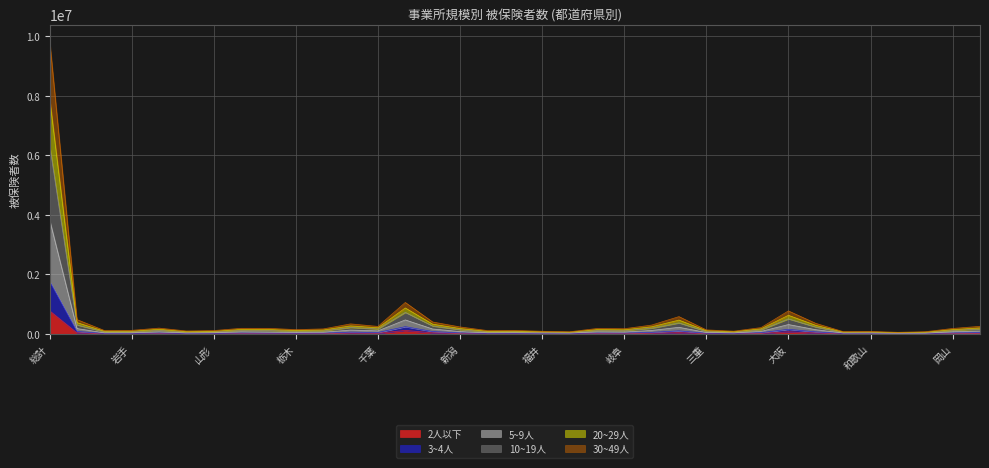

Rank the categories by 10~19人 value from highest to lowest.

総計, 東京, 大阪, 愛知, 北海道, 神奈川, 兵庫, 埼玉, 静岡, 広島, 千葉, 新潟, 京都, 宮城, 福島, 茨城, 岡山, 長野, 岐阜, 群馬, 栃木, 三重, 岩手, 石川, 青森, 山形, 富山, 秋田, 滋賀, 福井, 和歌山, 奈良, 島根, 山梨, 鳥取